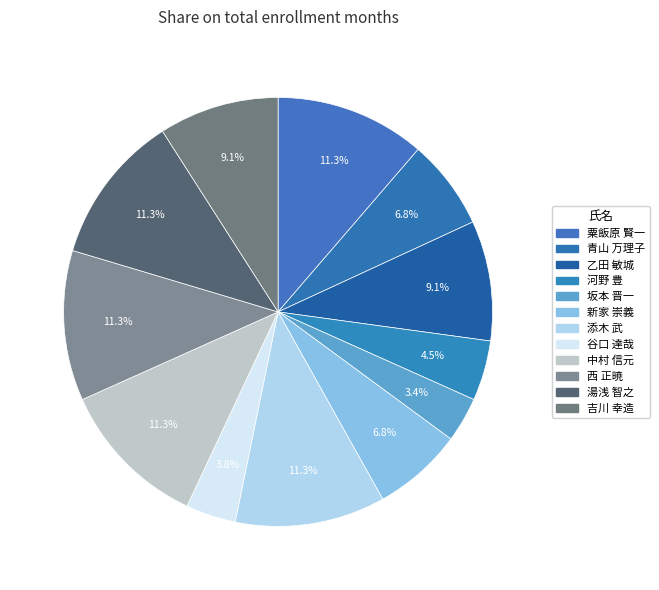

How many slices are in this pie chart?

12